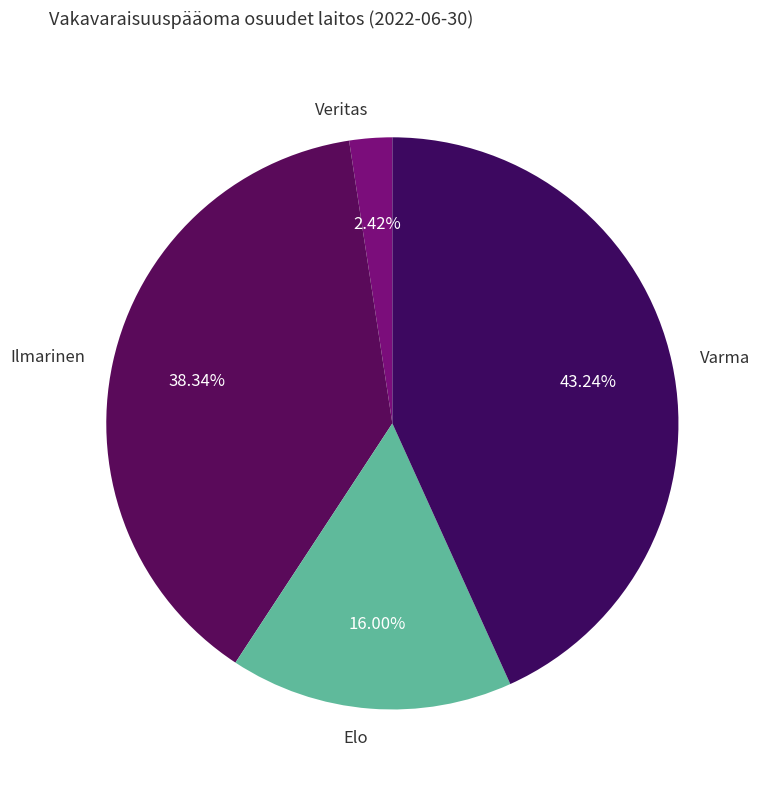

To the nearest percent, what portion does Varma represent?

43%